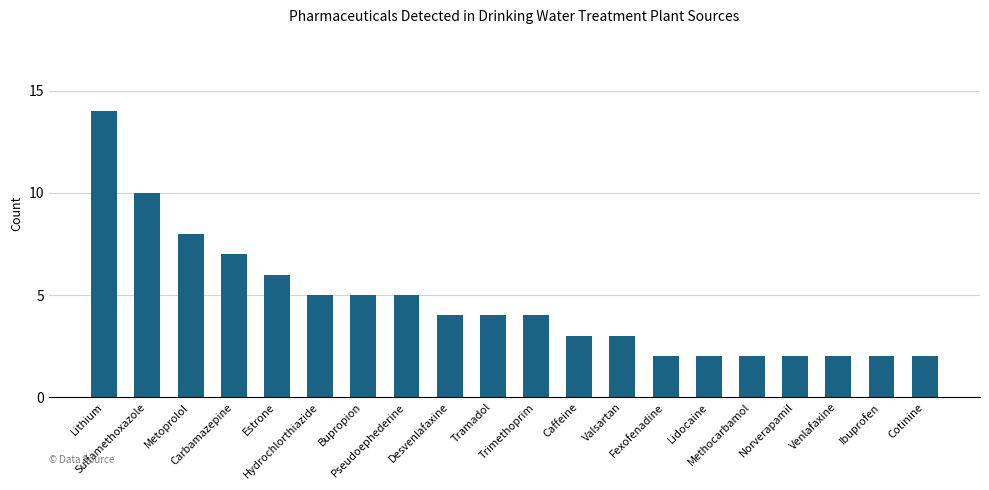

What is the difference between the maximum and minimum values?

12